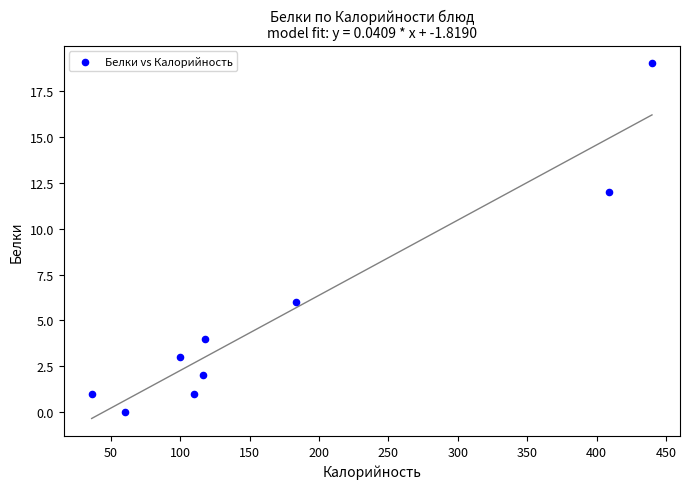

What is the average Y value?

5